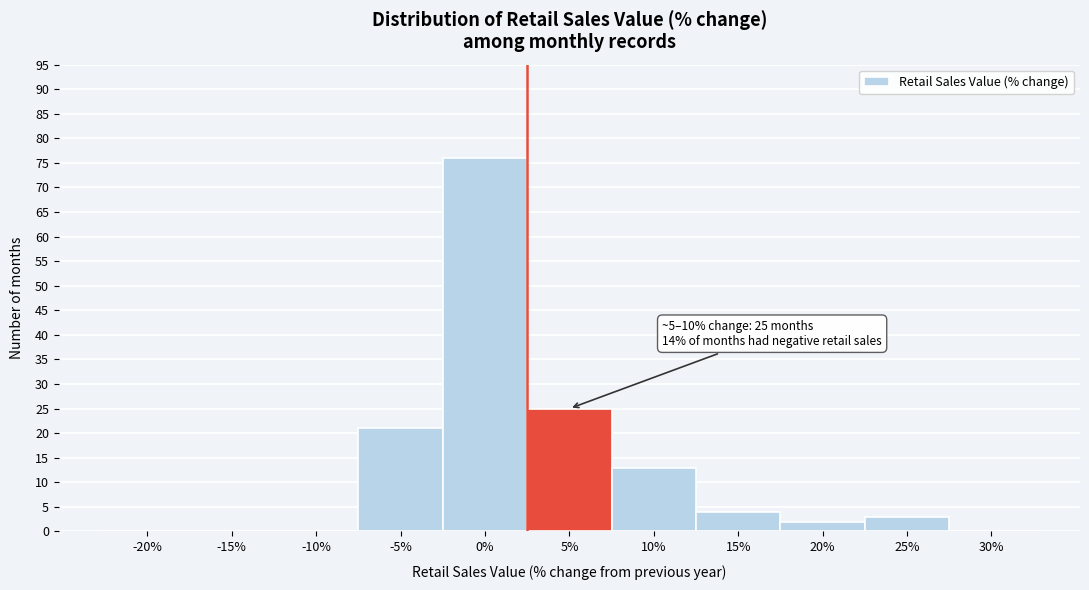

Reading right to left, what are all the values shown in this chart?

30%=0	25%=3	20%=2	15%=4	10%=13	5%=25	0%=76	-5%=21	-10%=0	-15%=0	-20%=0